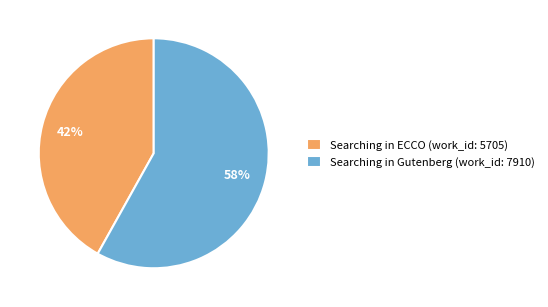

Count the number of slices in the pie.

2